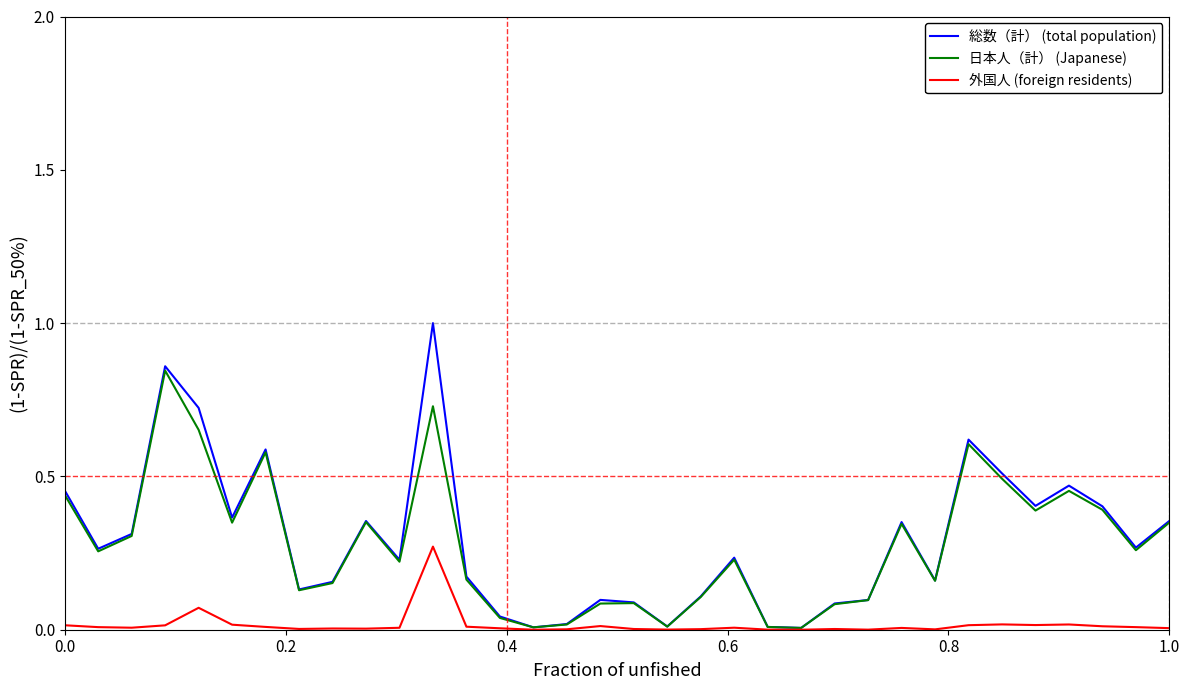

How many lines are shown in the chart?

3